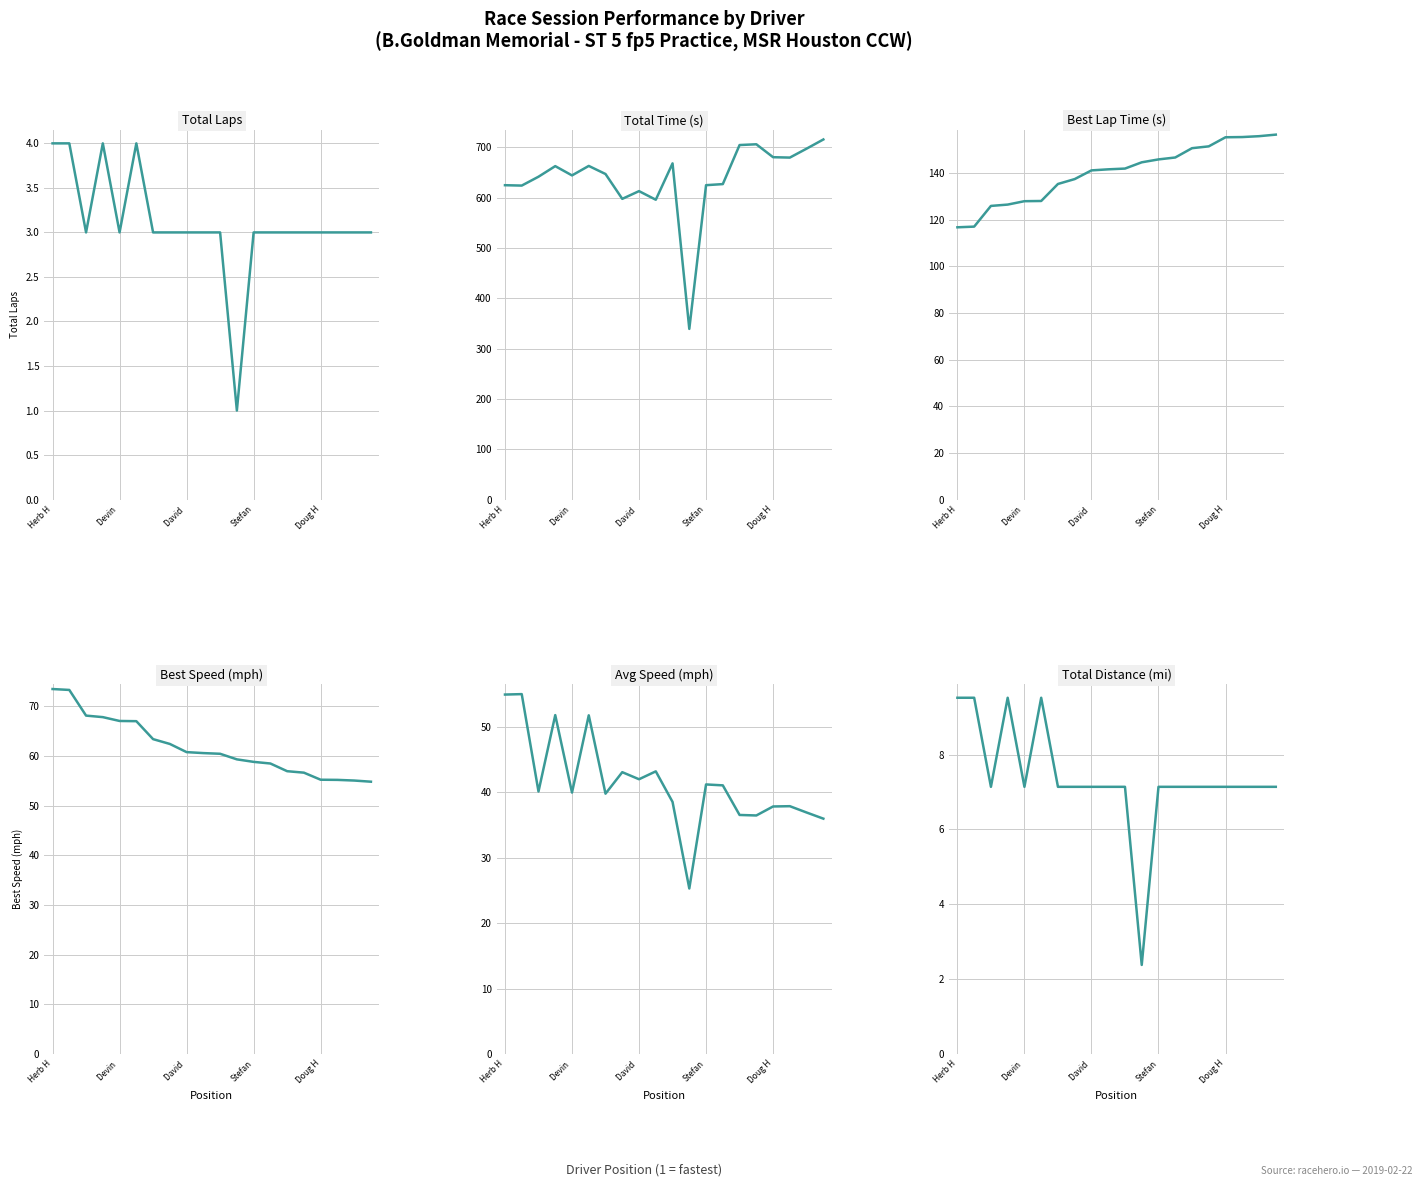

Reading left to right, extract all data points from this chart.

Total Laps: 4.0	4.0	3.0	4.0	3.0	4.0	3.0	3.0	3.0	3.0	3.0	1.0	3.0	3.0	3.0	3.0	3.0	3.0	3.0	3.0
Total Time (s): 624.5	623.8	641.4	662.4	644.0	662.8	646.7	597.4	612.8	595.7	667.9	339.1	624.6	626.7	704.3	705.8	680.2	679.4	697.1	715.4
Best Lap Time (s): 116.7	117.0	125.8	126.4	127.8	127.9	135.2	137.3	141.0	141.5	141.8	144.5	145.7	146.6	150.6	151.3	155.2	155.3	155.7	156.4
Best Speed (mph): 73.4	73.3	68.1	67.8	67.0	67.0	63.4	62.4	60.7	60.6	60.4	59.3	58.8	58.5	56.9	56.6	55.2	55.2	55.0	54.8
Avg Speed (mph): 54.9	54.9	40.1	51.7	39.9	51.7	39.7	43.0	41.9	43.2	38.5	25.3	41.2	41.0	36.5	36.4	37.8	37.8	36.9	35.9
Total Distance (mi): 9.5	9.5	7.1	9.5	7.1	9.5	7.1	7.1	7.1	7.1	7.1	2.4	7.1	7.1	7.1	7.1	7.1	7.1	7.1	7.1